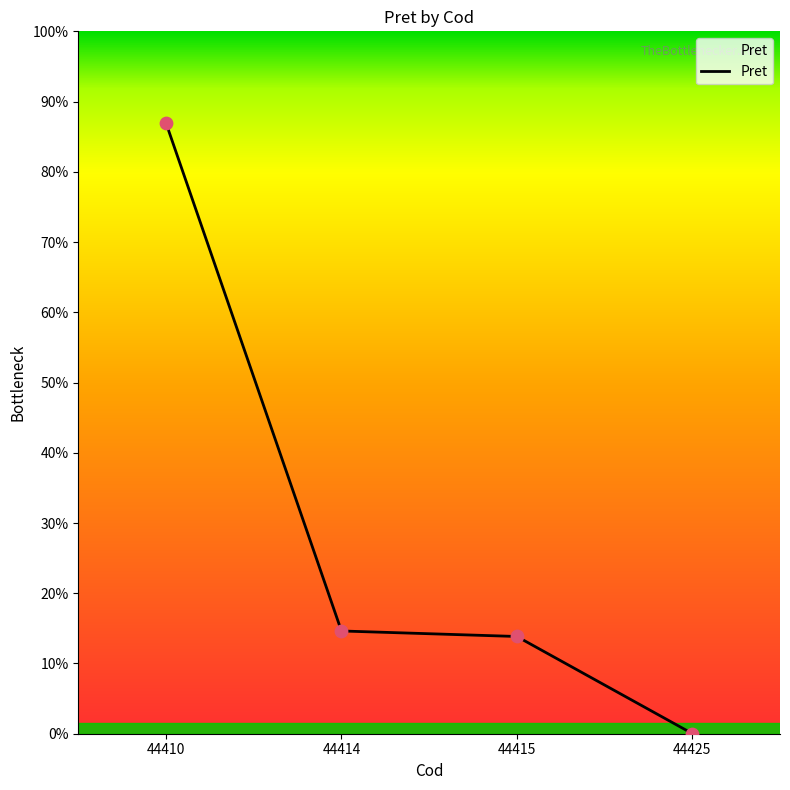

Which has a higher value, 44415 or 44425?

44415